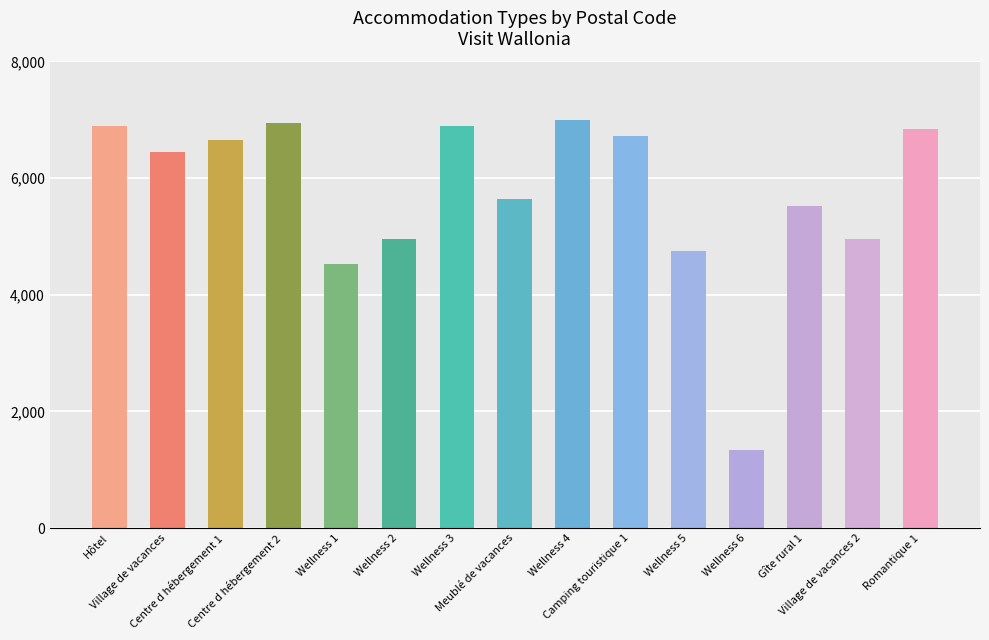

Are the bars horizontal?

No